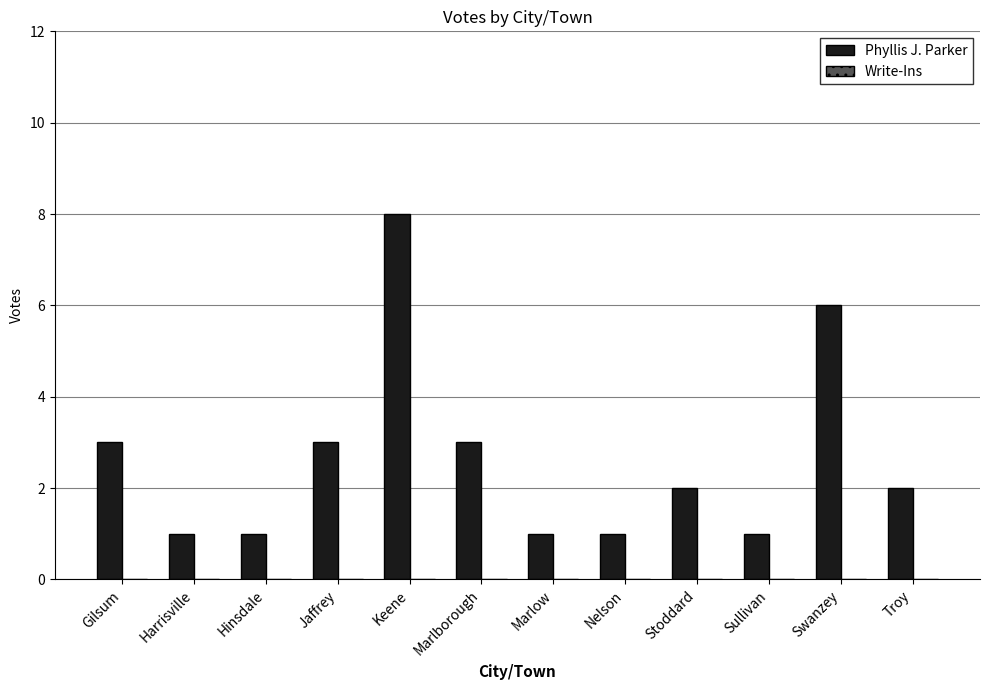

What is the label of the 6th bar from the left?

Marlborough